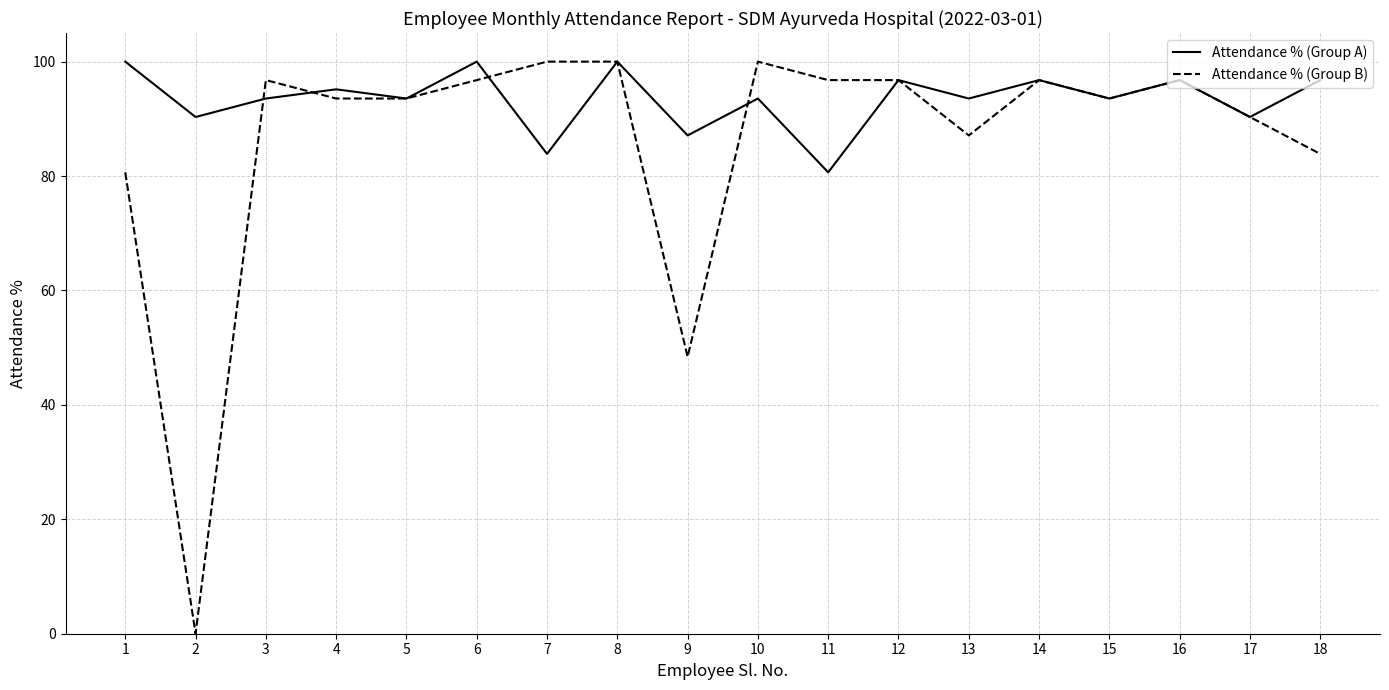

Which series has the widest spread of values?

Attendance % (Group B)